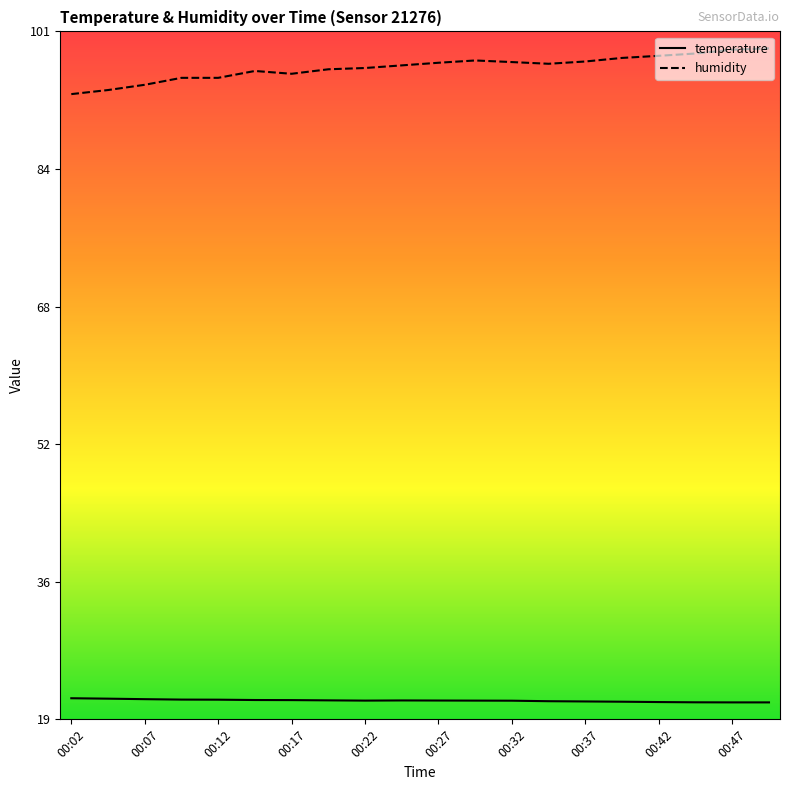

What value does the humidity series have at 00:37?

96.1